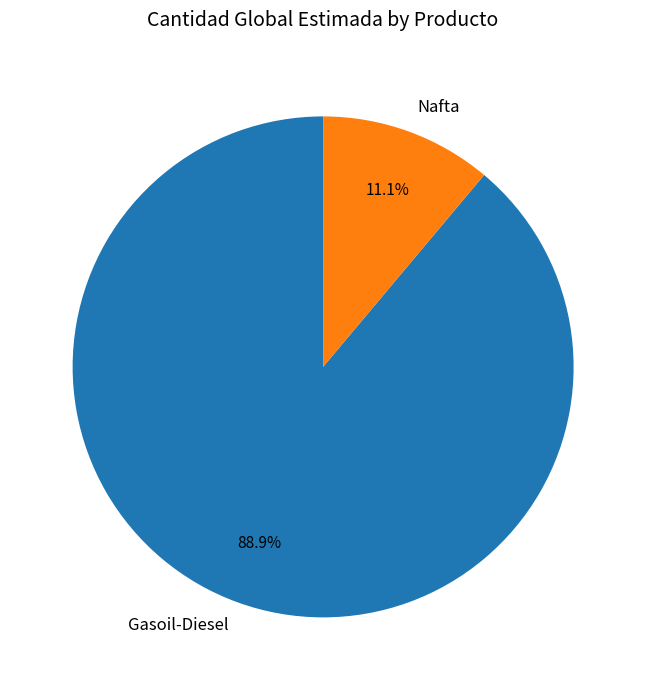

True or false: Nafta accounts for 11% of the total.

True